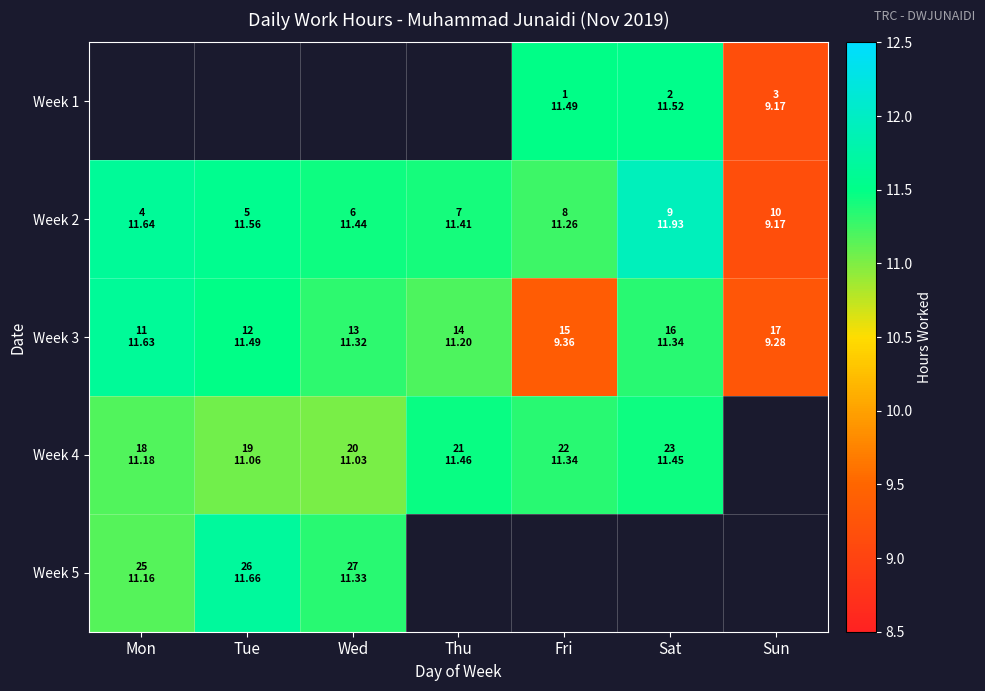

Between Mon and Sun, which is larger?

Sun